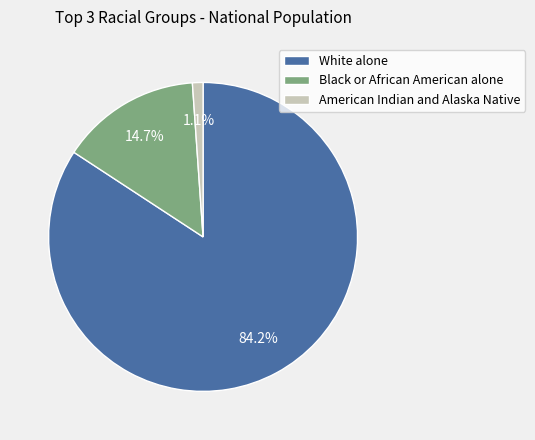

To the nearest percent, what is the difference between the American Indian and Alaska Native and Black or African American alone slice percentages?

14%